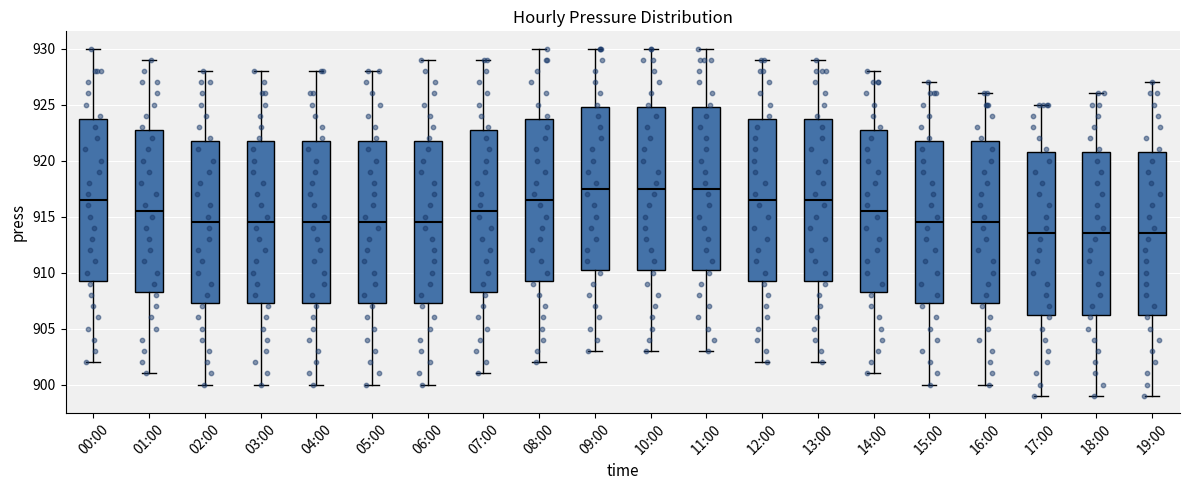

Reading left to right, read every box against the y-axis: the position of its median line, the range the box covers, and the ends of its whiskers. The values are not printed on the chart, so give them approximately, as read against the axis.

00:00: median 916.5, box 909.5 to 924.0, whiskers 902.0 to 930.0
01:00: median 915.5, box 908.5 to 923.0, whiskers 901.0 to 929.0
02:00: median 914.5, box 907.5 to 922.0, whiskers 900.0 to 928.0
03:00: median 914.5, box 907.5 to 922.0, whiskers 900.0 to 928.0
04:00: median 914.5, box 907.5 to 922.0, whiskers 900.0 to 928.0
05:00: median 914.5, box 907.5 to 922.0, whiskers 900.0 to 928.0
06:00: median 914.5, box 907.5 to 922.0, whiskers 900.0 to 929.0
07:00: median 915.5, box 908.5 to 923.0, whiskers 901.0 to 929.0
08:00: median 916.5, box 909.5 to 924.0, whiskers 902.0 to 930.0
09:00: median 917.5, box 910.5 to 925.0, whiskers 903.0 to 930.0
10:00: median 917.5, box 910.5 to 925.0, whiskers 903.0 to 930.0
11:00: median 917.5, box 910.5 to 925.0, whiskers 903.0 to 930.0
12:00: median 916.5, box 909.5 to 924.0, whiskers 902.0 to 929.0
13:00: median 916.5, box 909.5 to 924.0, whiskers 902.0 to 929.0
14:00: median 915.5, box 908.5 to 923.0, whiskers 901.0 to 928.0
15:00: median 914.5, box 907.5 to 922.0, whiskers 900.0 to 927.0
16:00: median 914.5, box 907.5 to 922.0, whiskers 900.0 to 926.0
17:00: median 913.5, box 906.5 to 921.0, whiskers 899.0 to 925.0
18:00: median 913.5, box 906.5 to 921.0, whiskers 899.0 to 926.0
19:00: median 913.5, box 906.5 to 921.0, whiskers 899.0 to 927.0